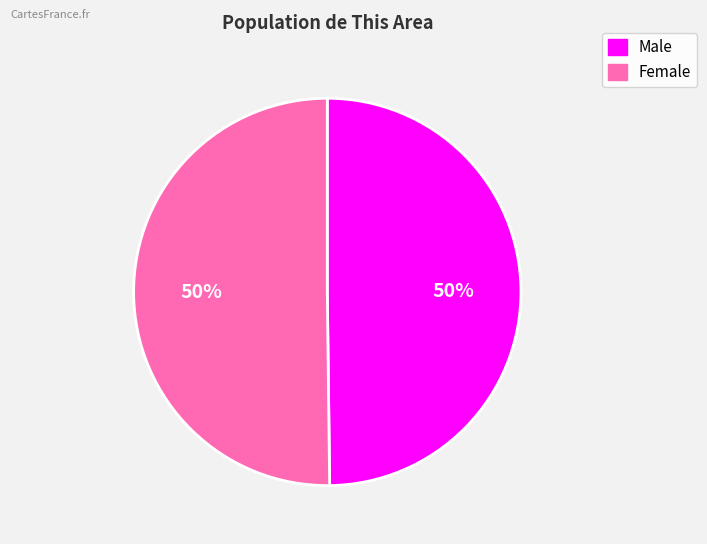

Is the sum of Male and Female greater than half?

Yes